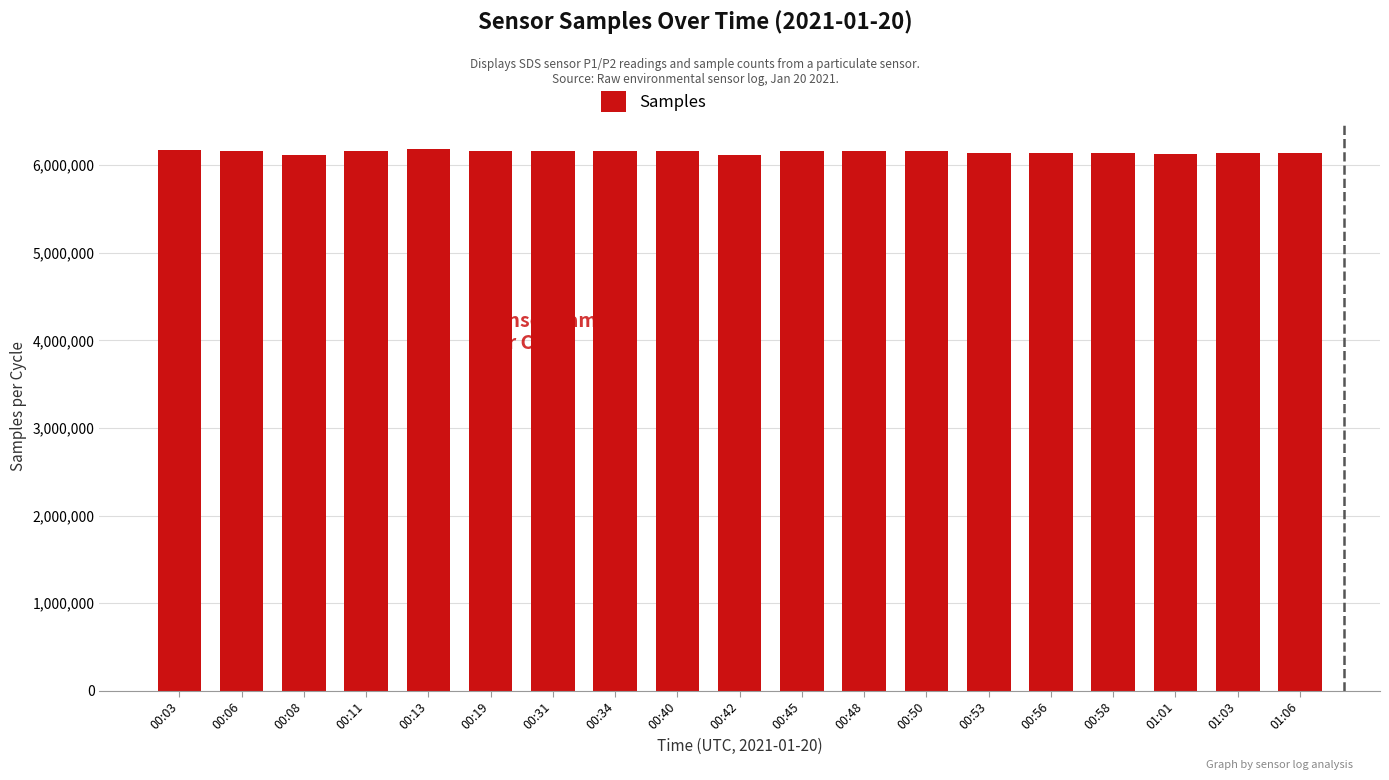

What position from the left is 00:45?

11